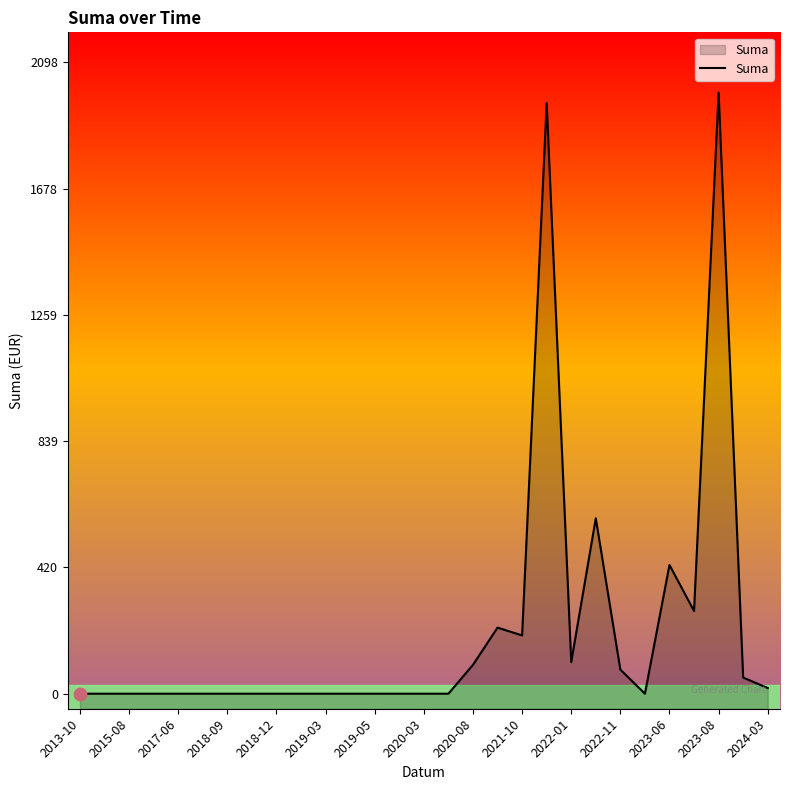

Which has a higher value, 17 or 2013-10?

17